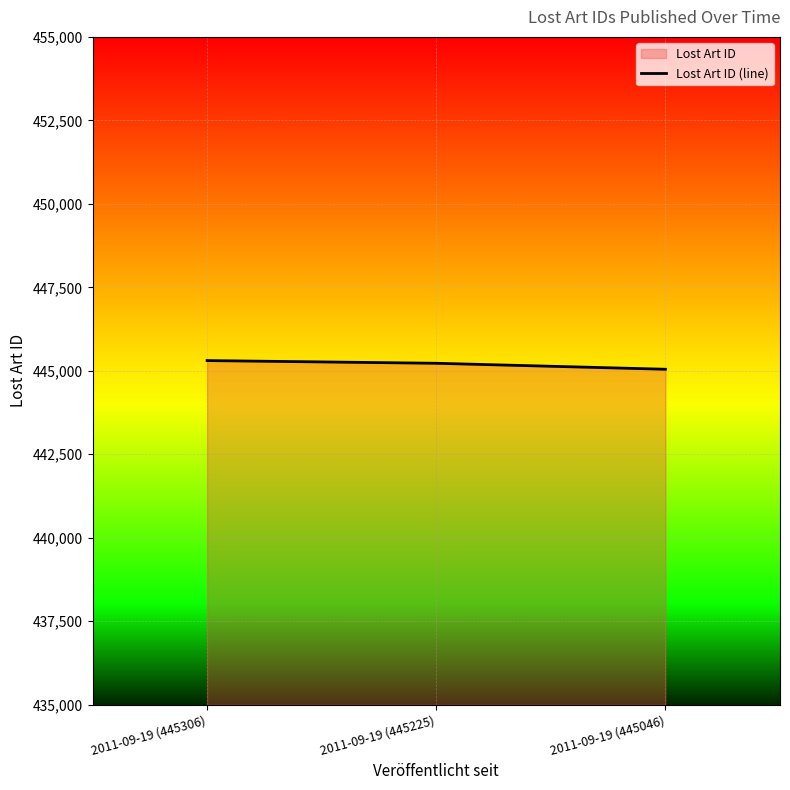

True or false: the data shows 445306 at 2011-09-19 (445306).

True